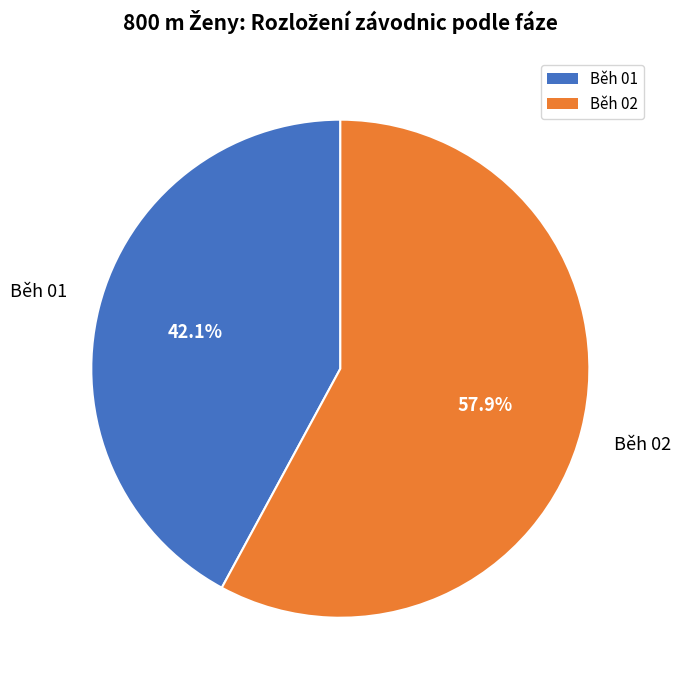

To the nearest percent, what is the difference between the Běh 02 and Běh 01 slice percentages?

16%